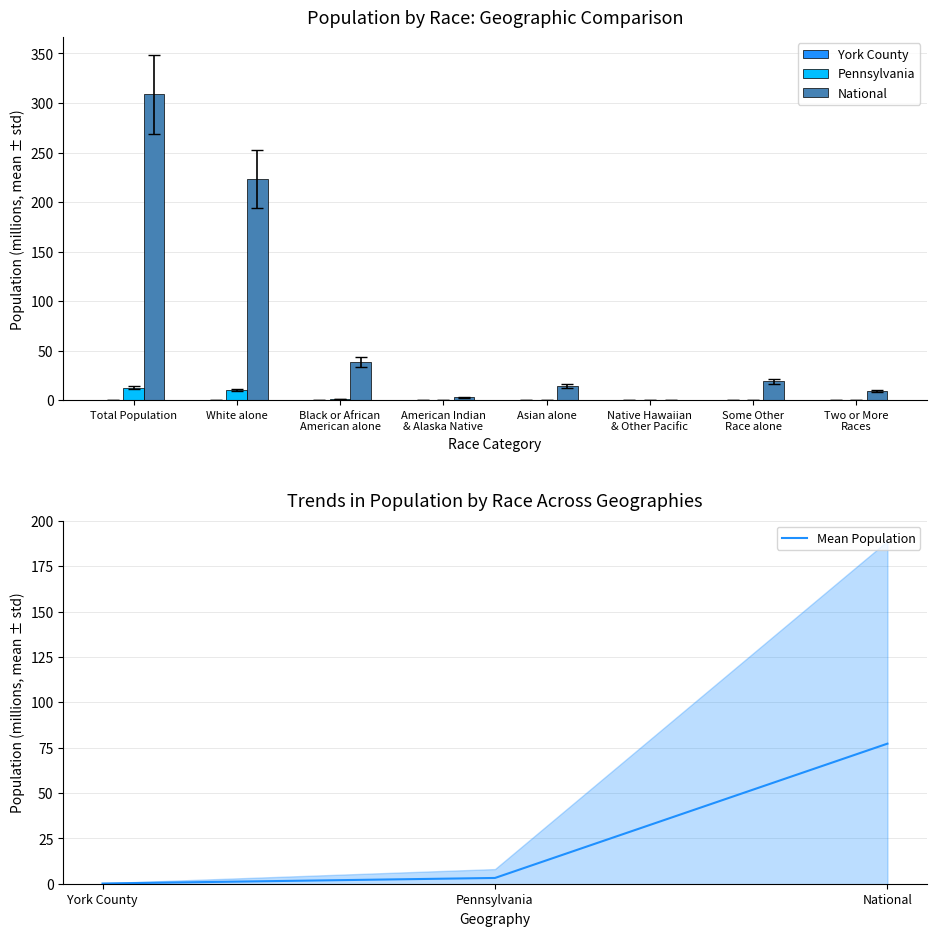

What is the highest value of the Mean Population series?

77.2